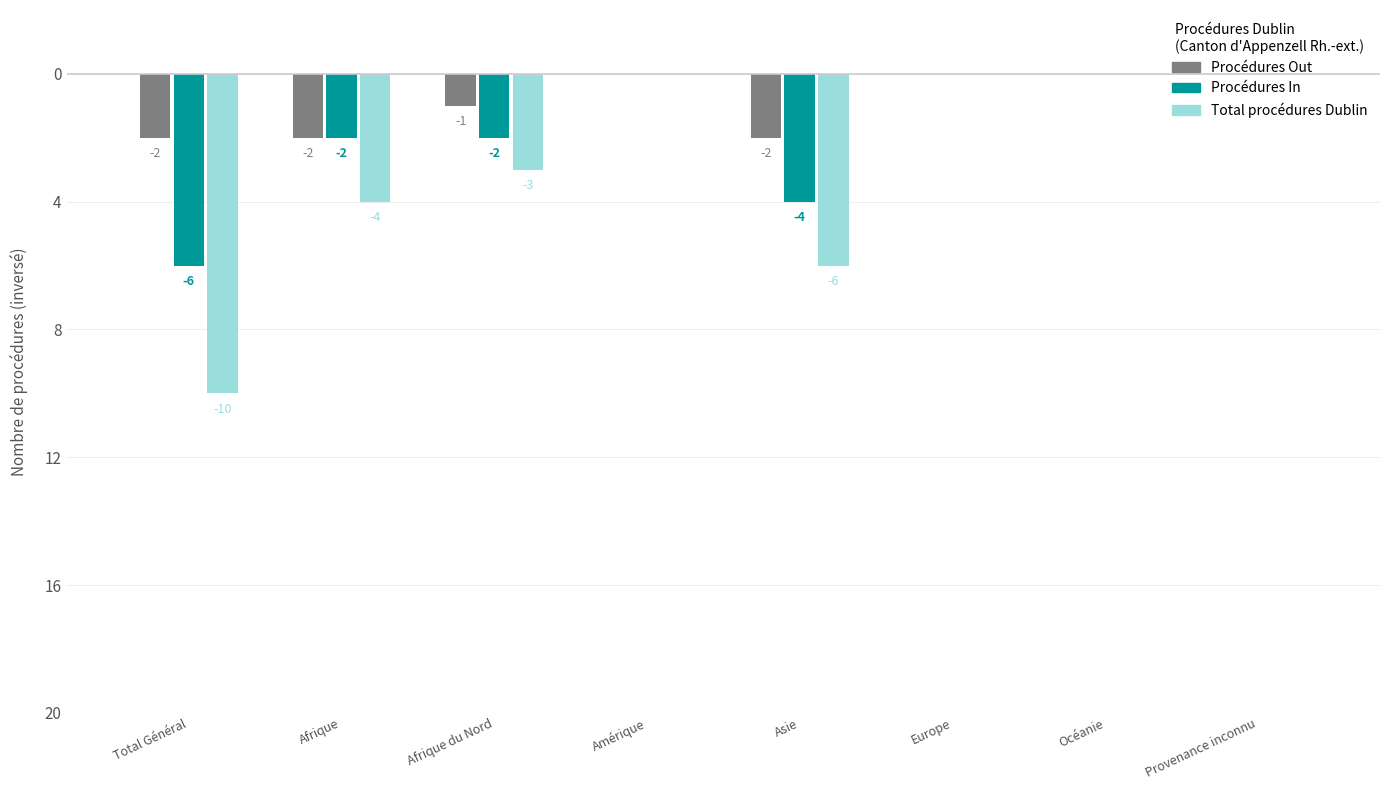

What are all the series names shown in the legend?

Procédures Out, Procédures In, Total procédures Dublin